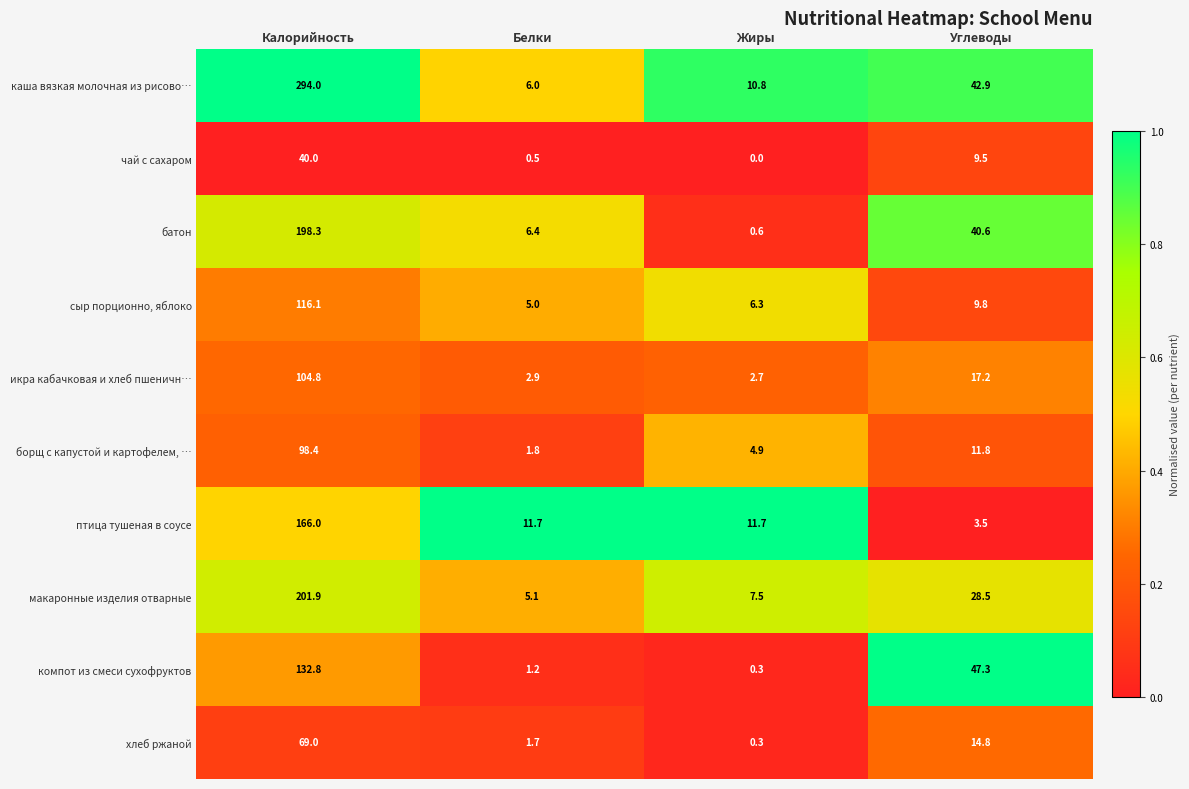

Where is батон nearest to the value 99?

Углеводы